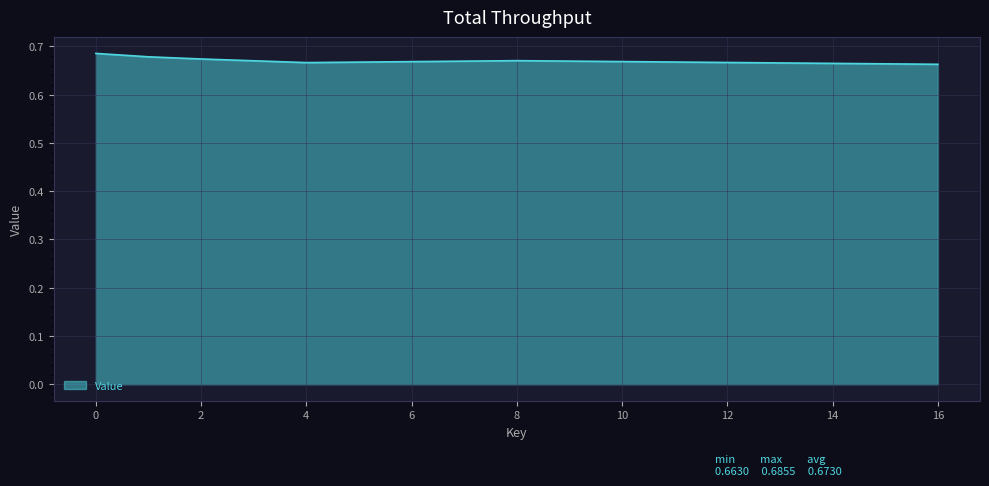

What is the sum of all values?

4.0